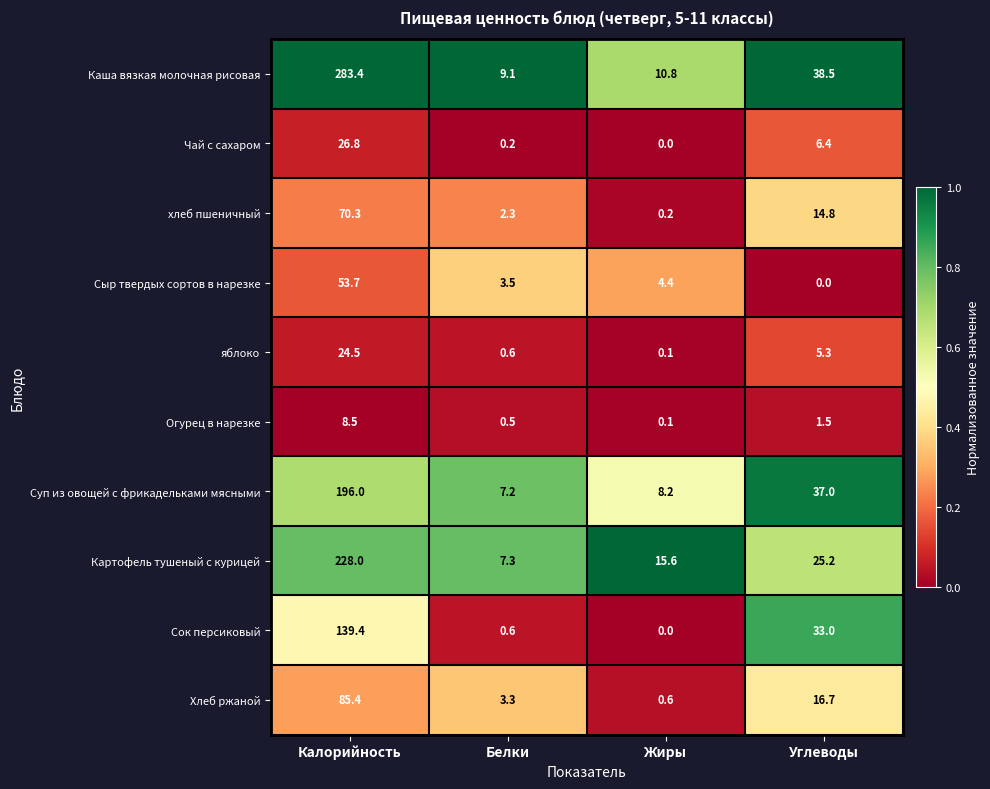

Where is Картофель тушеный с курицей nearest to the value 117?

Углеводы